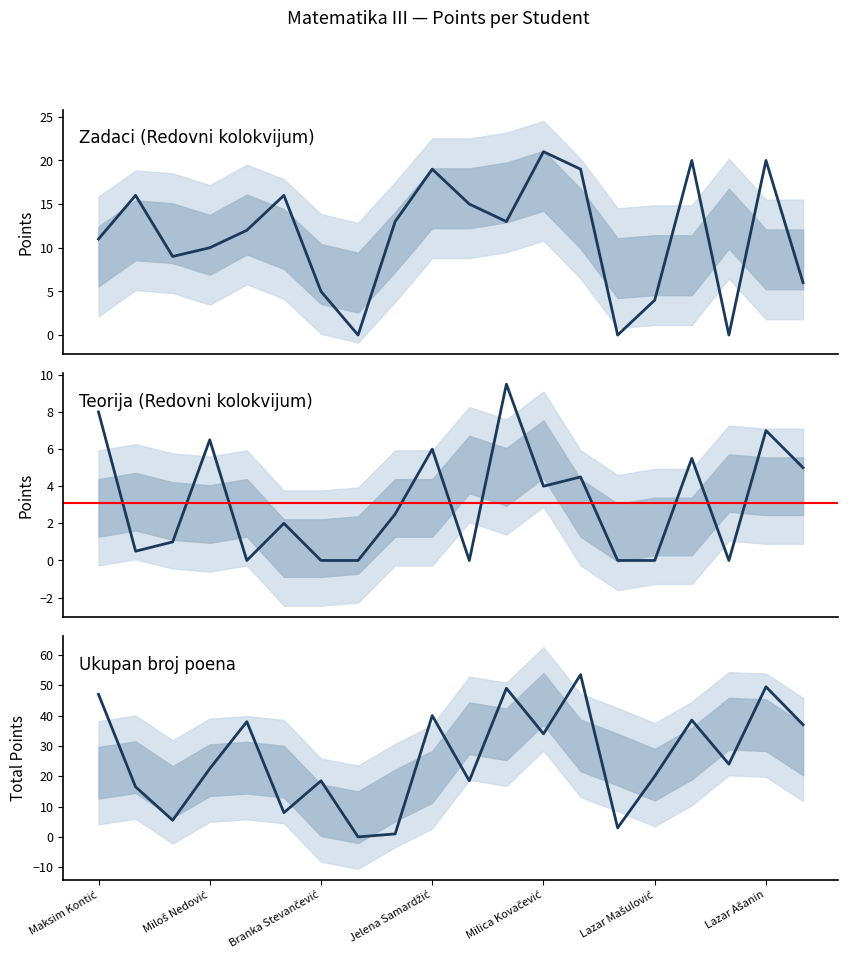

Where is the first local maximum for Teorija (Redovni kolokvijum)?

Miloš Nedović